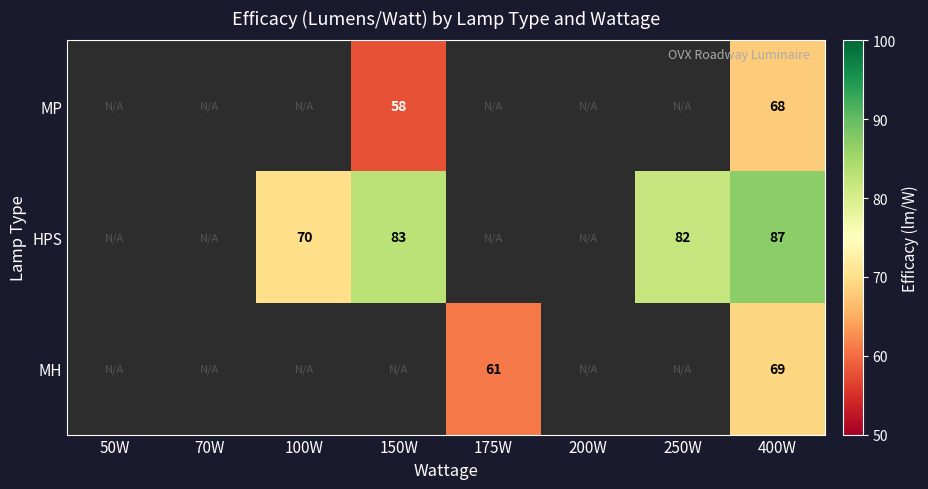

The MH series shows 61 at 175W. True or false?

True